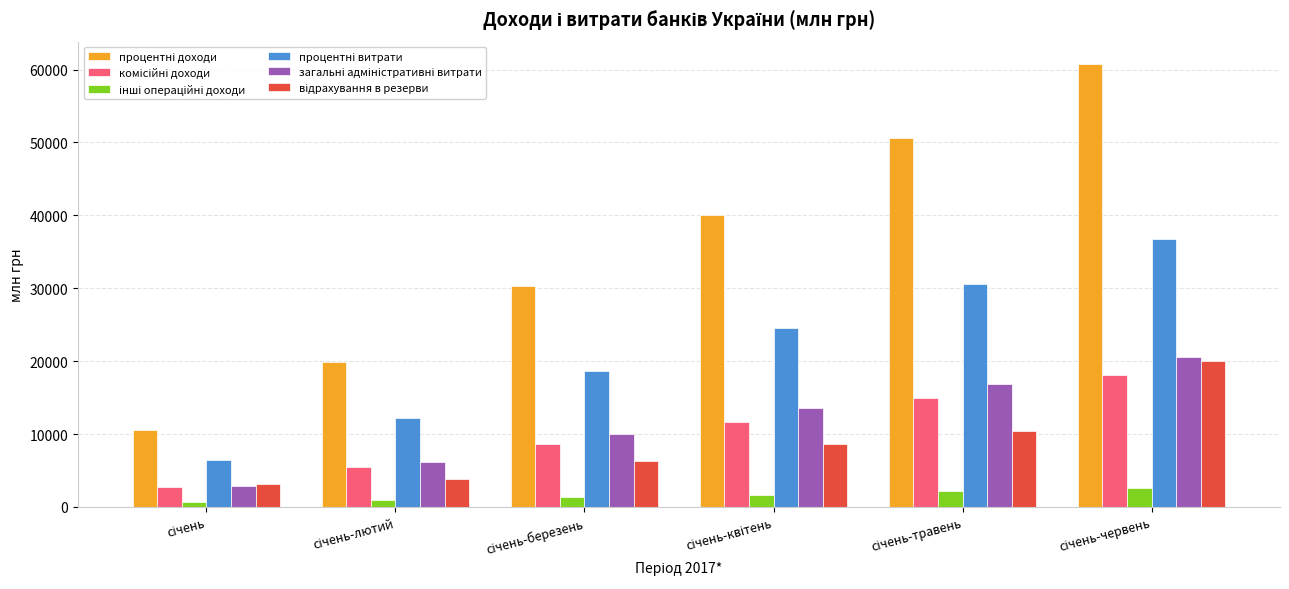

Which series changed the most between січень and січень-квітень?

процентні доходи